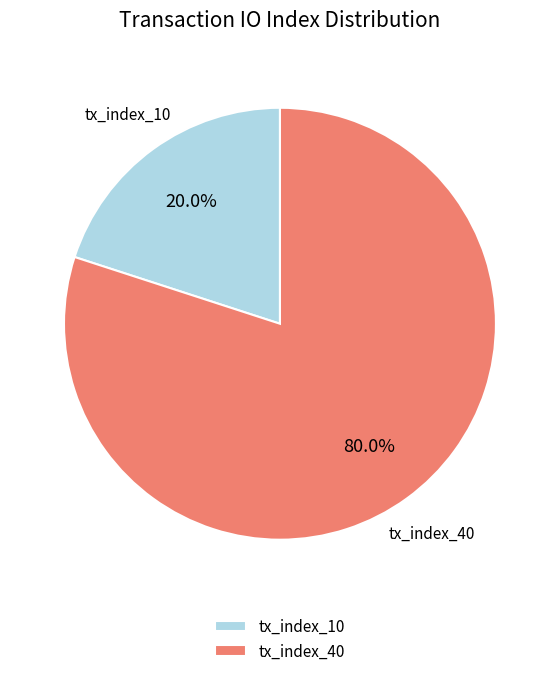

Which category has the smallest portion of the pie?

tx_index_10